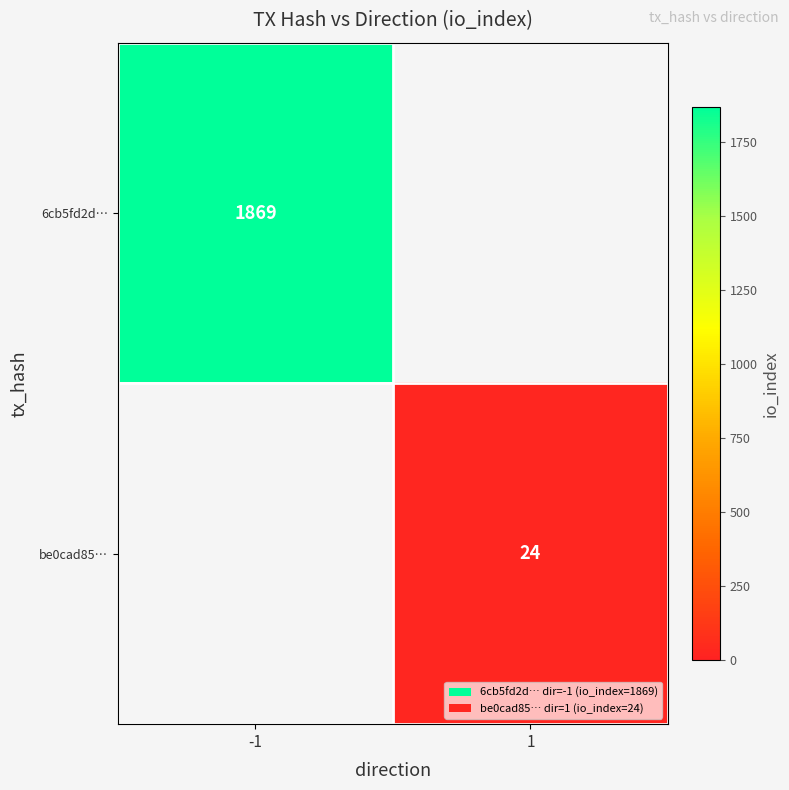

True or false: 6cb5fd2d… has a value of 1869 at -1.

True